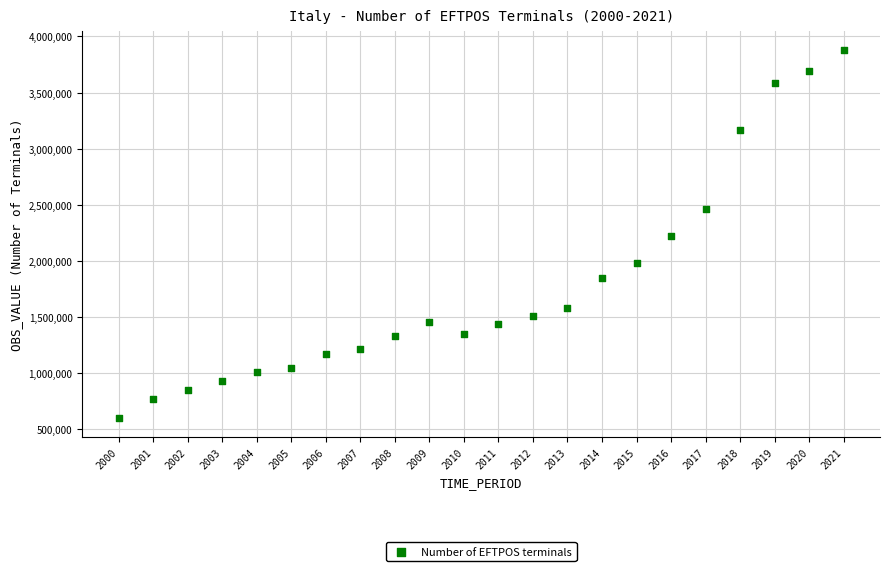

What is the range of Y values (max minus min)?

3284733